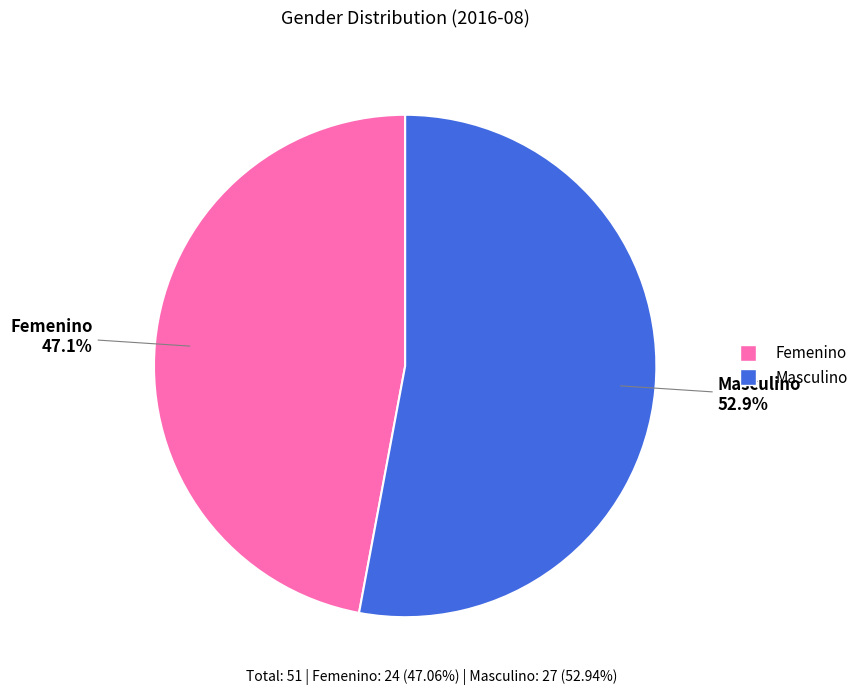

What is the largest slice in the pie chart?

Masculino